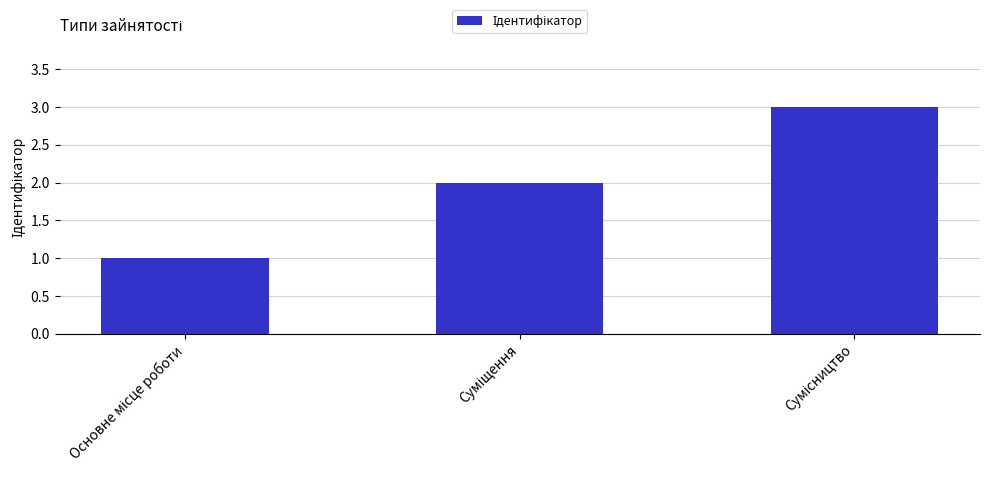

What is the sum of all values?

6